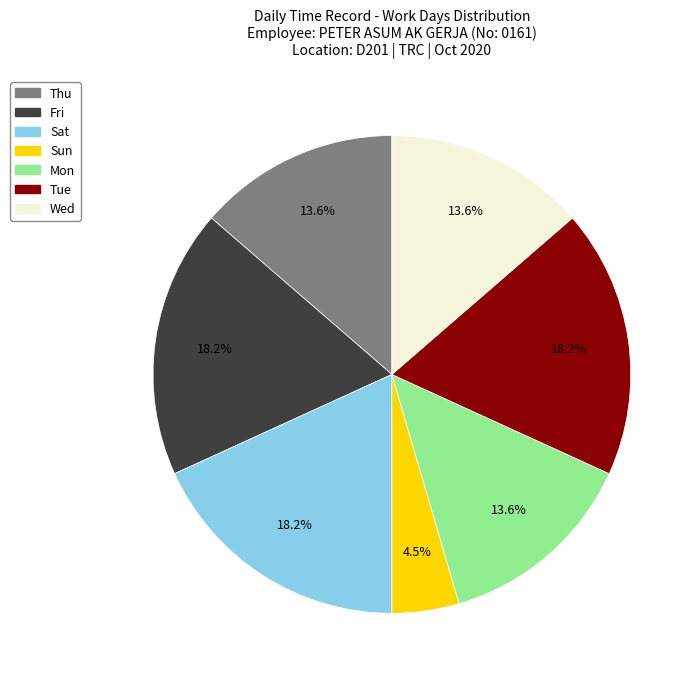

What percentage is the Tue slice, to the nearest percent?

18%